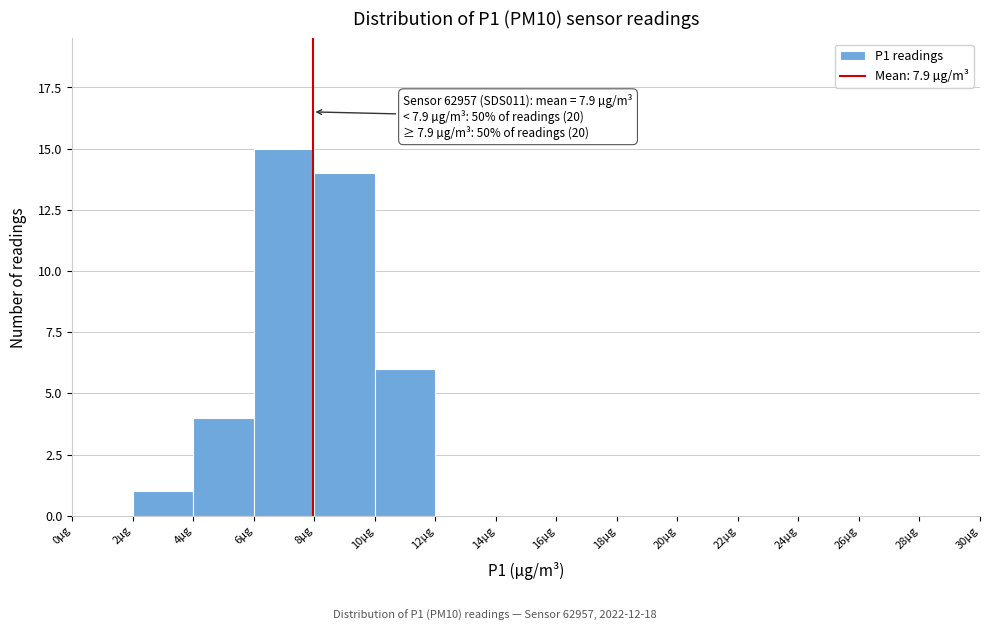

Which range on the x-axis has the tallest bar?

6 to 8